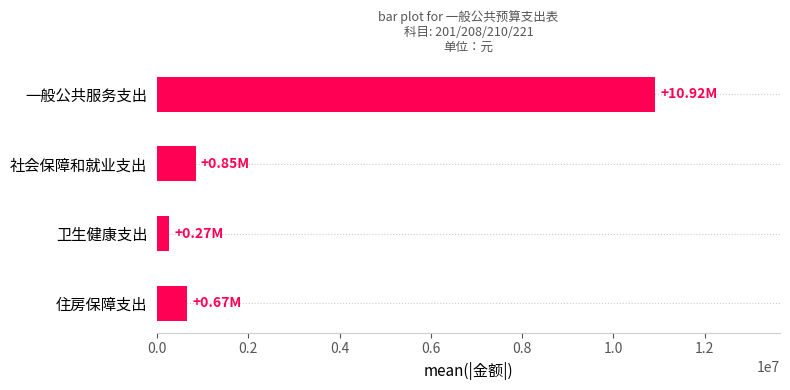

Rank the categories by value from lowest to highest.

卫生健康支出, 住房保障支出, 社会保障和就业支出, 一般公共服务支出